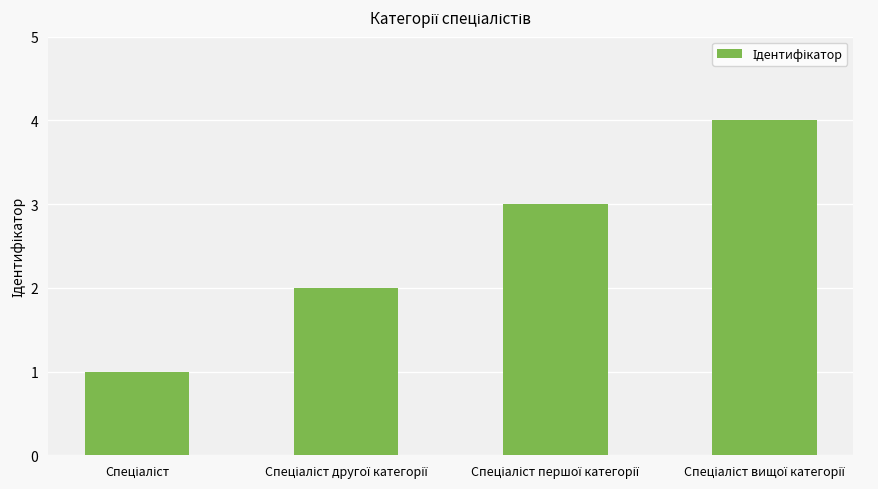

What is the maximum value shown in the chart?

4